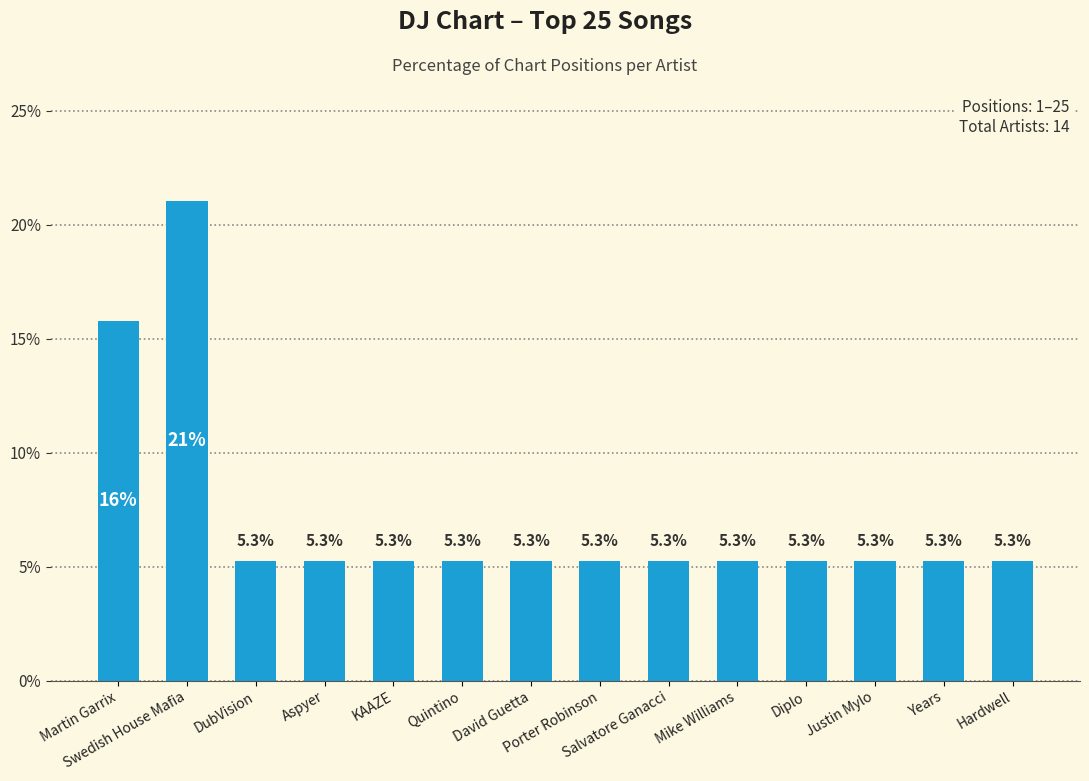

What is the greatest value displayed?

21.1